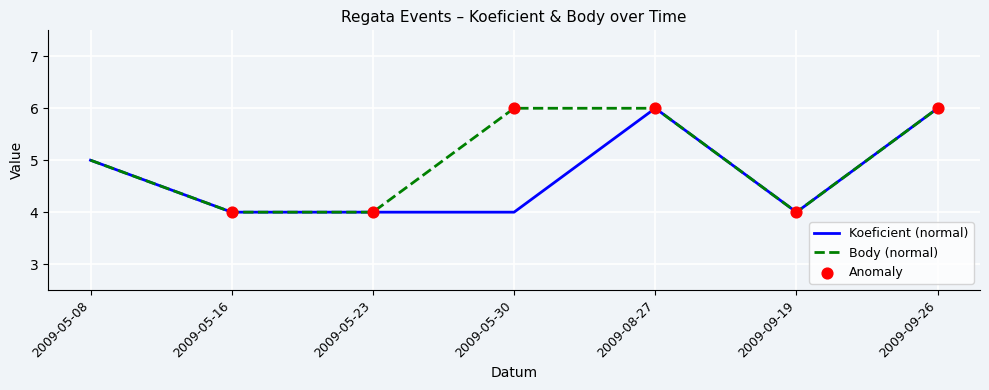

Is it true that Koeficient (normal) equals 4 at 2009-05-23?

True